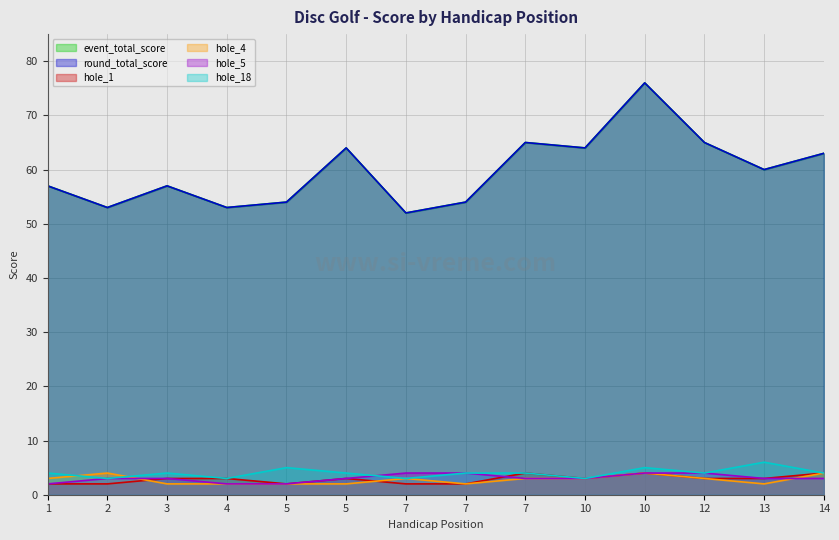

What are all the series names shown in the legend?

event_total_score, round_total_score, hole_1, hole_4, hole_5, hole_18